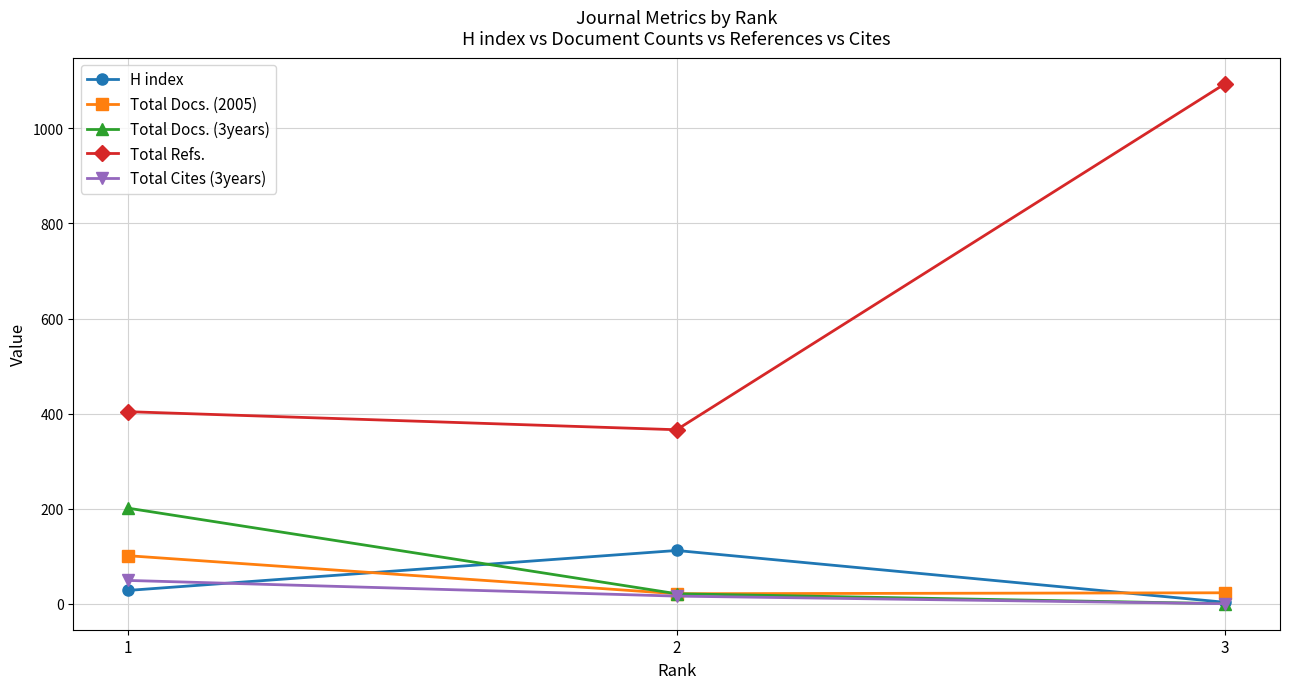

At how many categories does at least one series exceed 197?

3